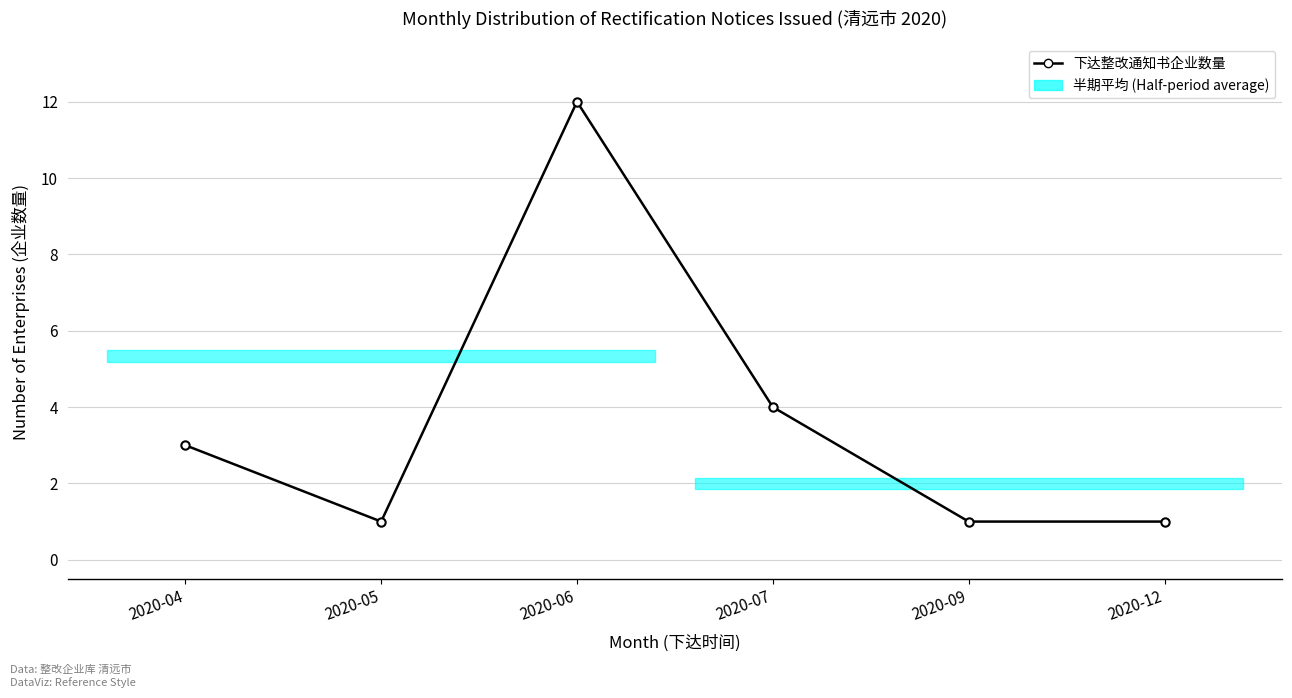

At which label is the value closest to 6?

2020-07